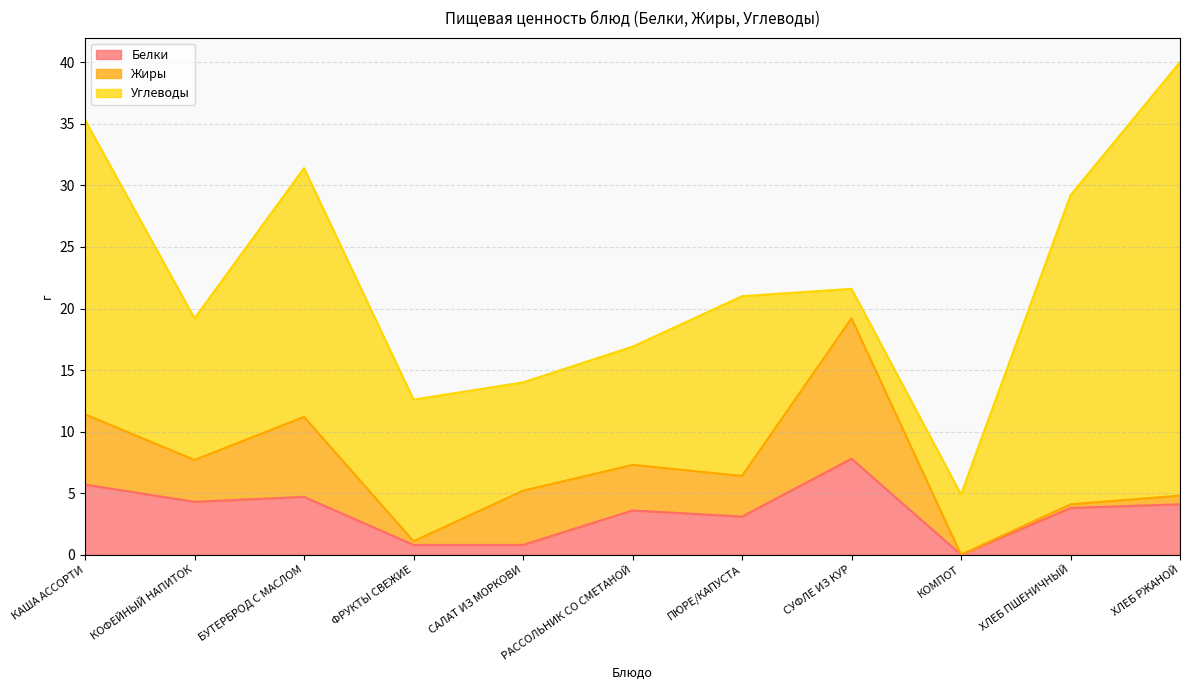

Is it true that Жиры equals 3.7 at РАССОЛЬНИК СО СМЕТАНОЙ?

True